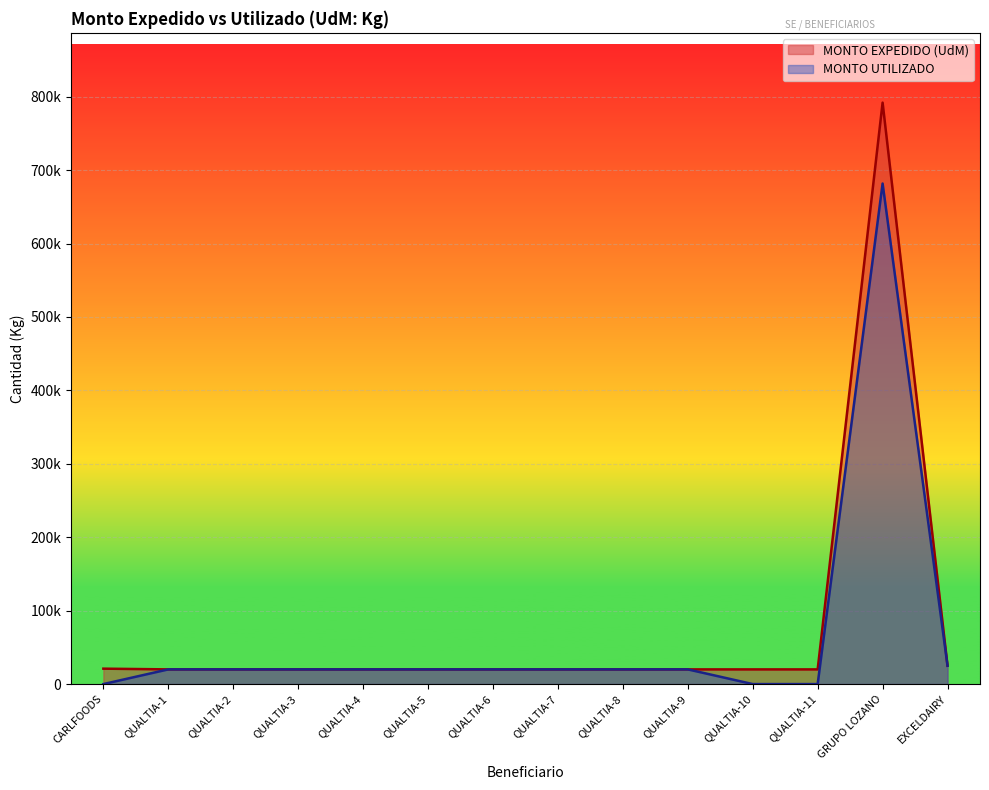

The MONTO UTILIZADO series shows 0.0 at QUALTIA-10. True or false?

True